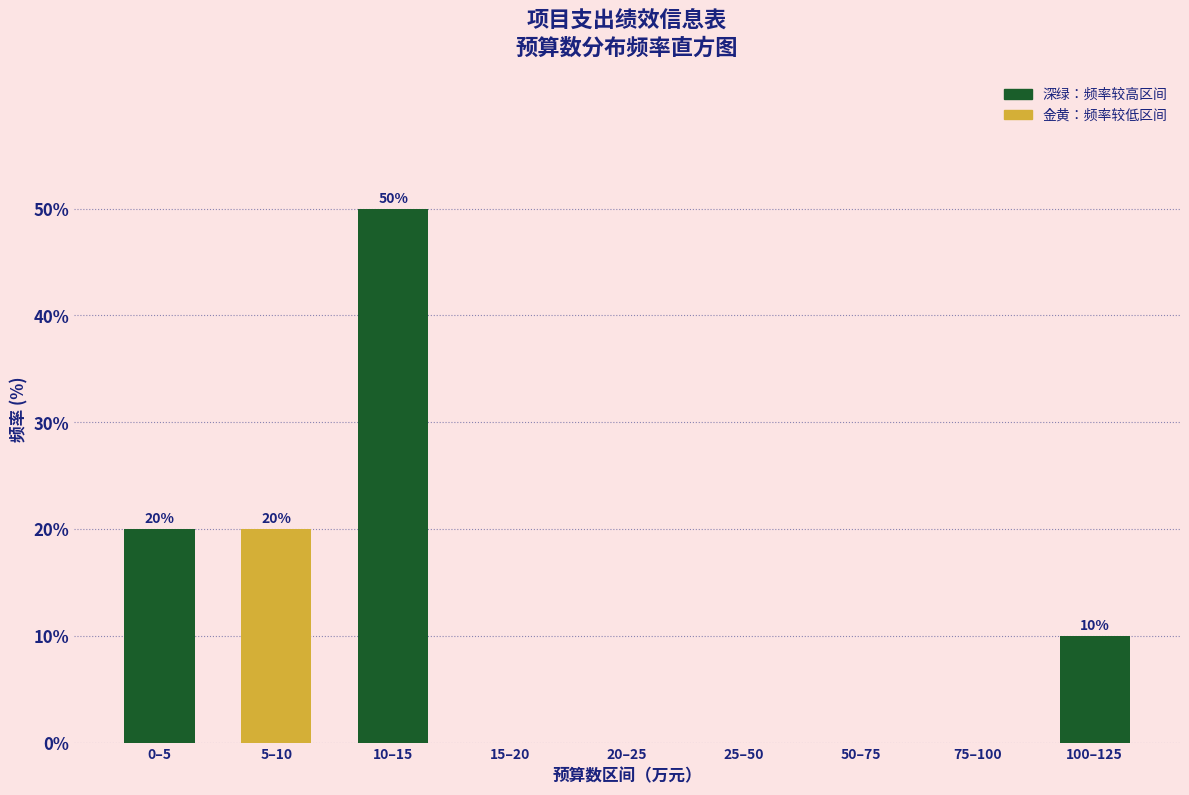

Reading right to left, extract all data points from this chart.

100–125=10	75–100=0	50–75=0	25–50=0	20–25=0	15–20=0	10–15=50	5–10=20	0–5=20